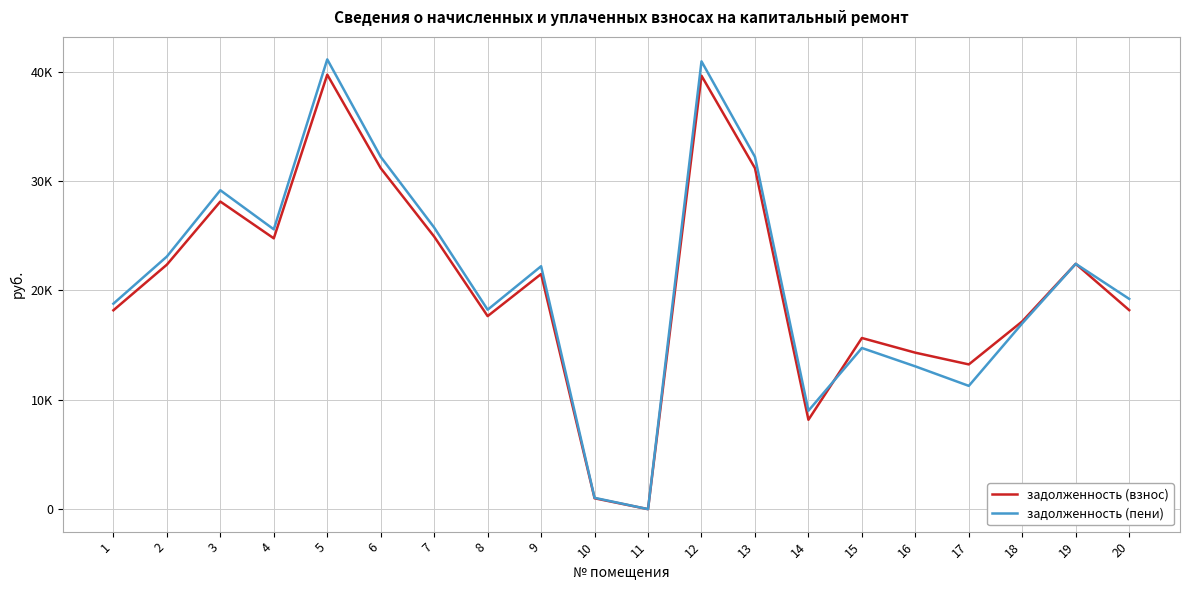

Does the chart have visible grid lines?

Yes